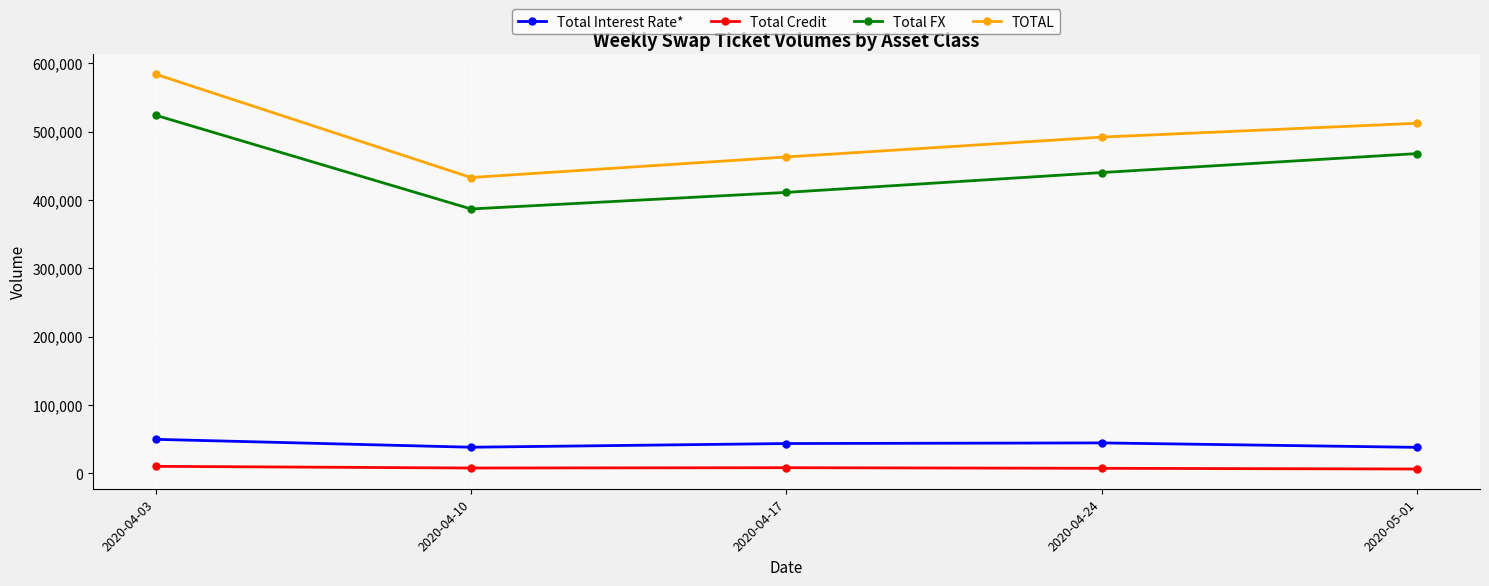

Which series has the widest spread of values?

TOTAL